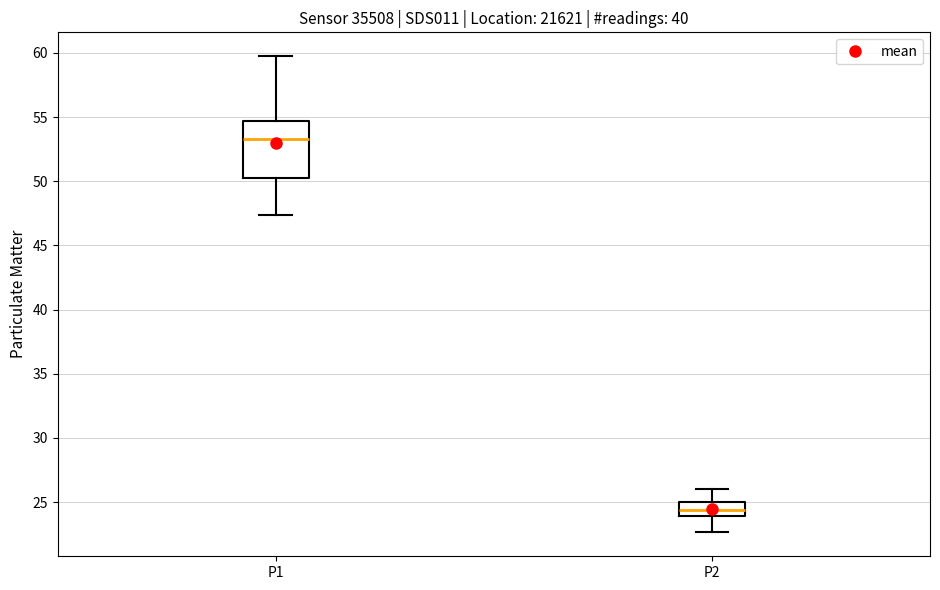

Which box is the tallest, from its lower edge to its upper edge?

P1